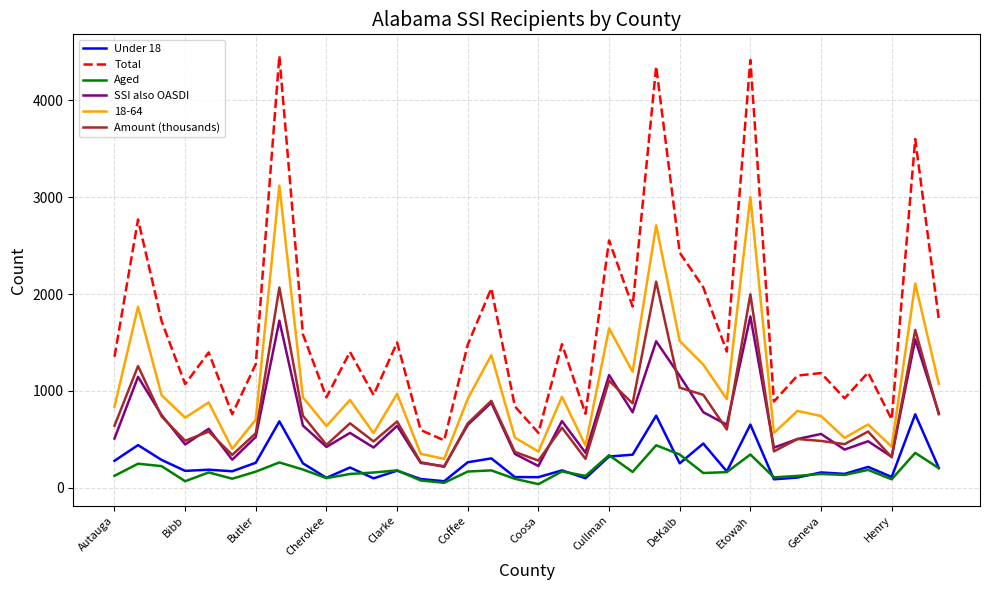

Which series has the largest range (max minus min)?

Total